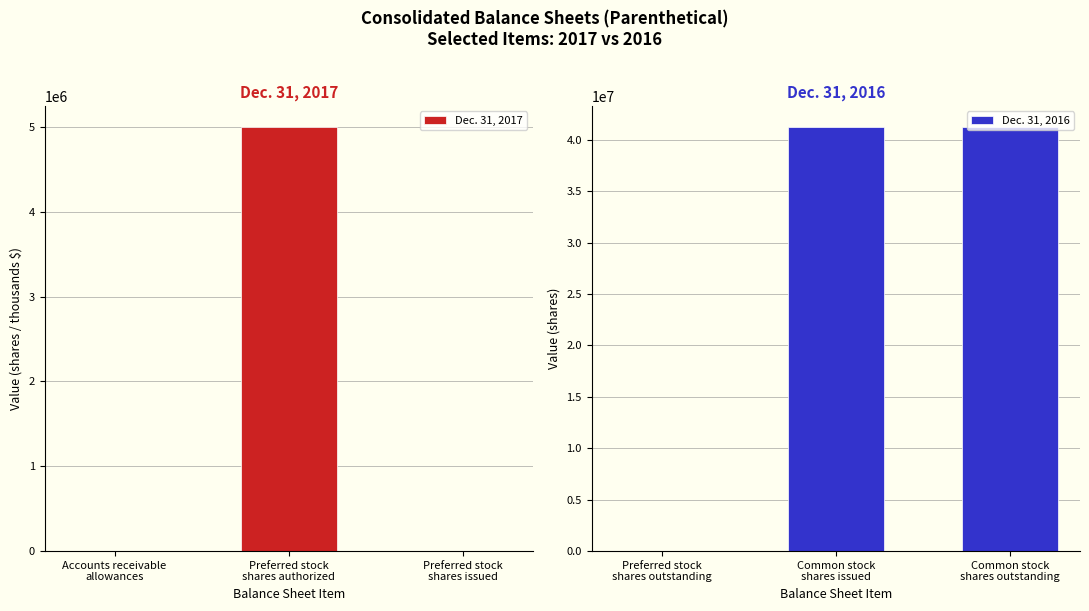

What is the maximum value for Dec. 31, 2017?

5000000